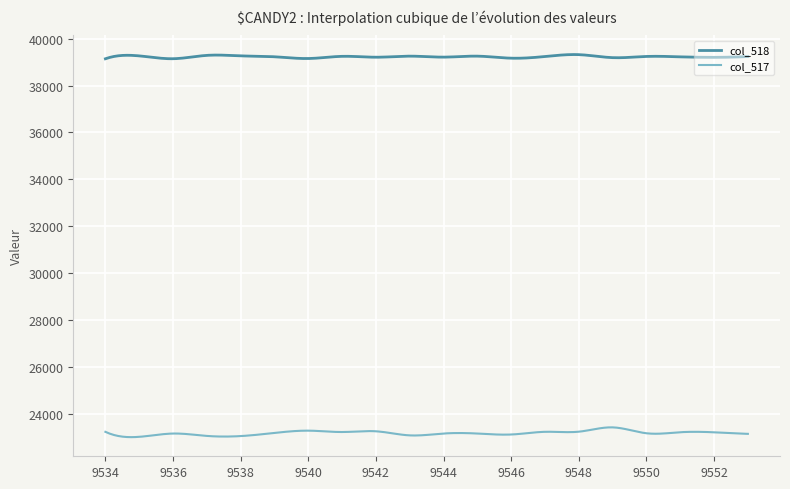

How many data points in col_518 are above 39235?

9